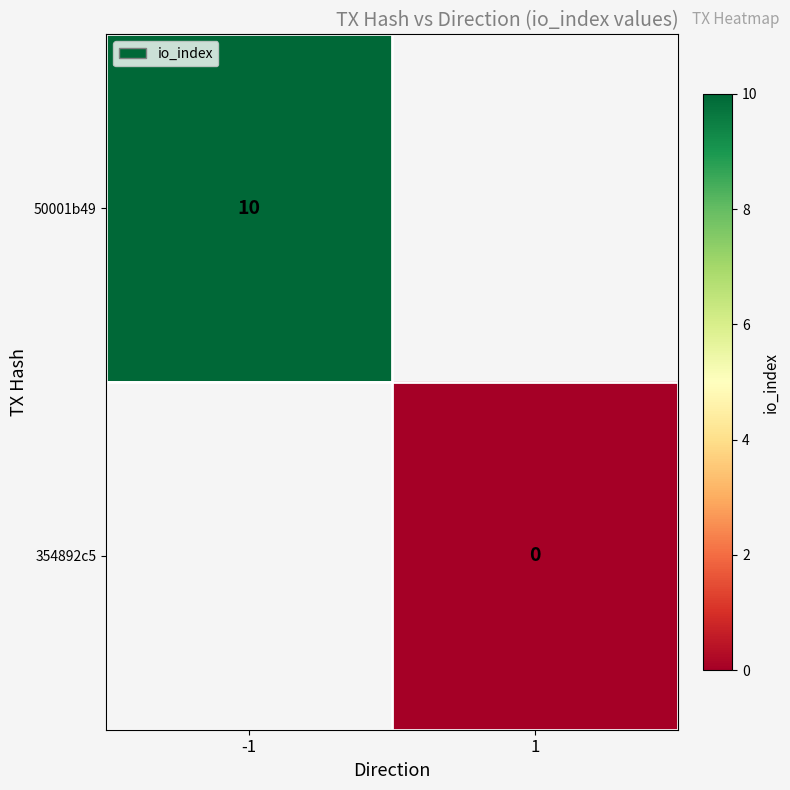

The value of 354892c5 at 1 is 0.0. True or false?

True